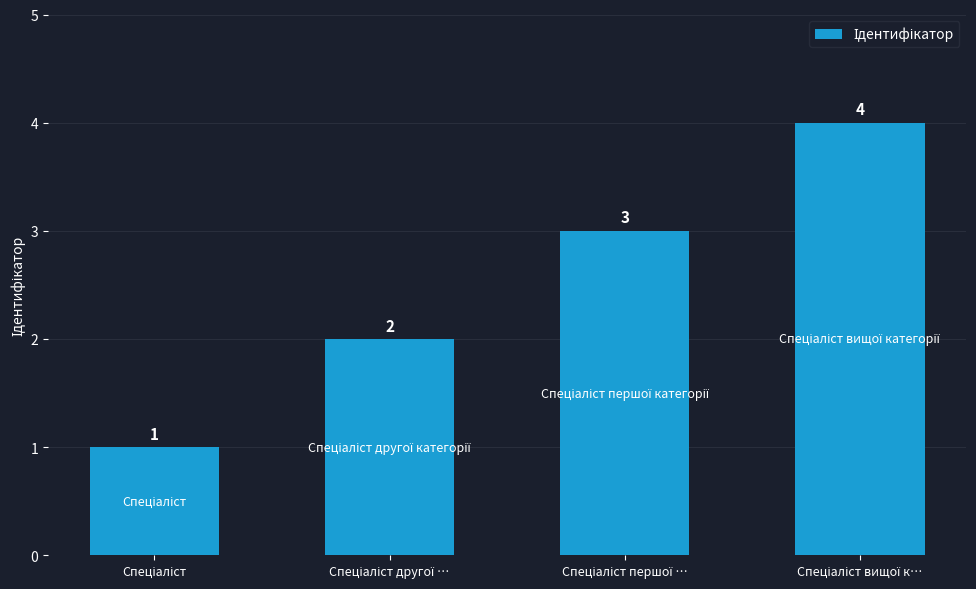

What is the difference between the maximum and minimum values?

3